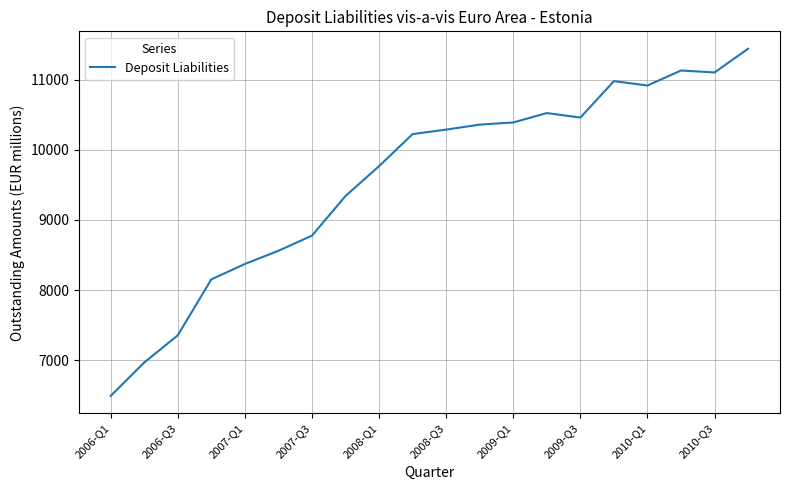

What is the maximum value shown in the chart?

11443.0